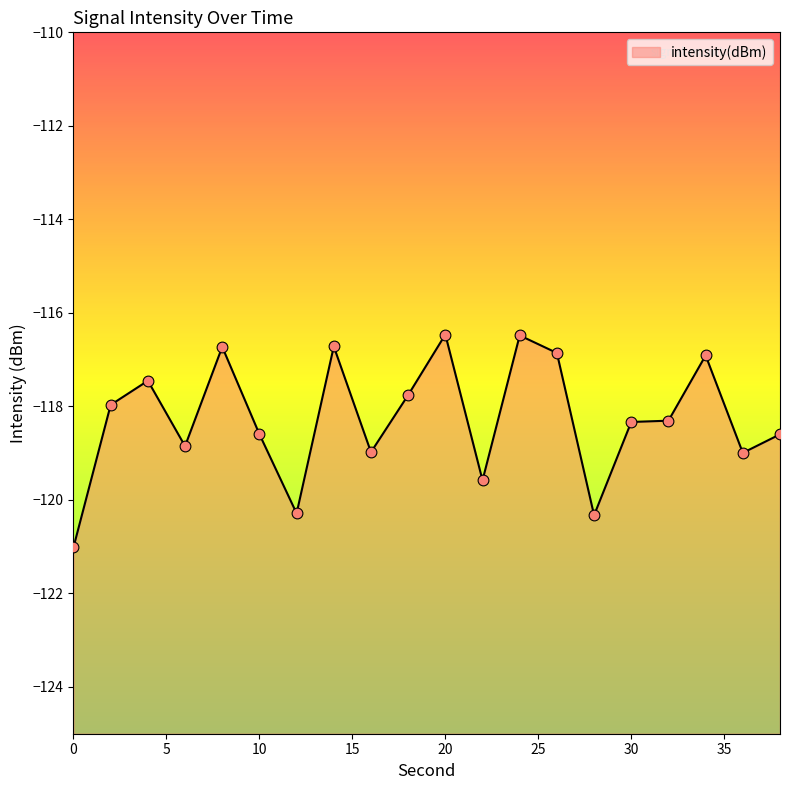

What is the change in value from 2 to 20?

+1.5